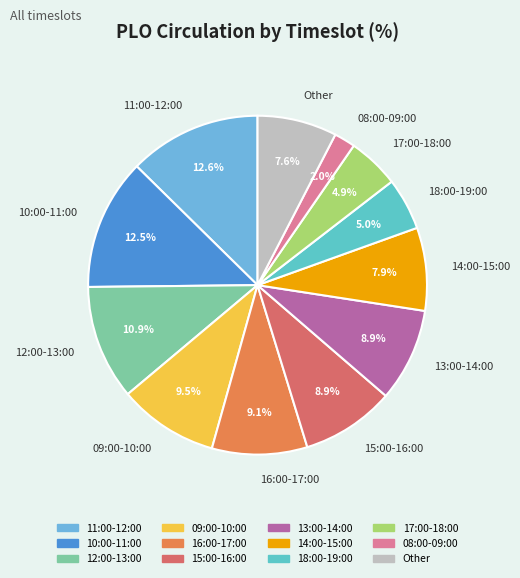

Between 10:00-11:00 and 16:00-17:00, which is larger?

10:00-11:00